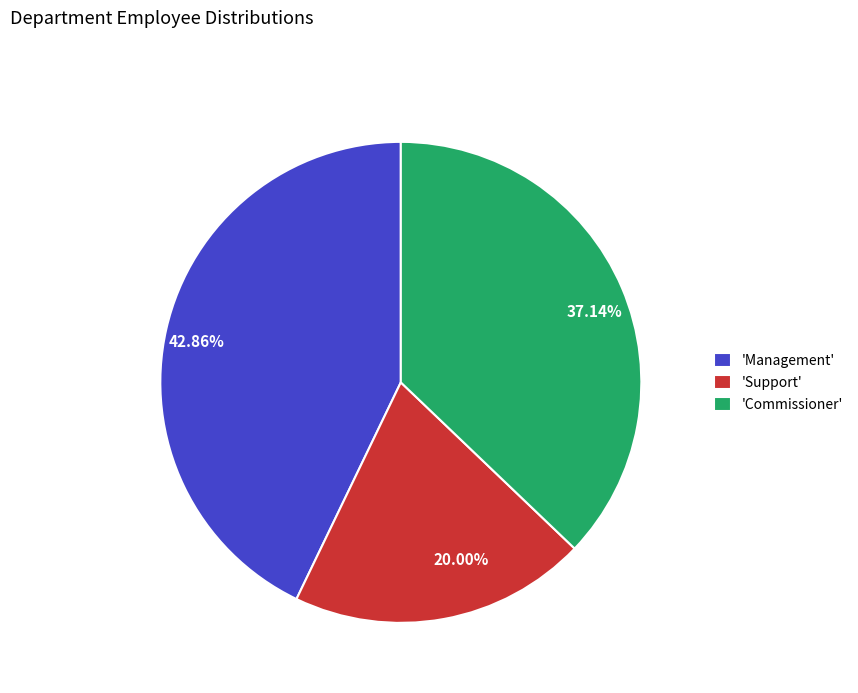

Does any single category account for the majority?

No